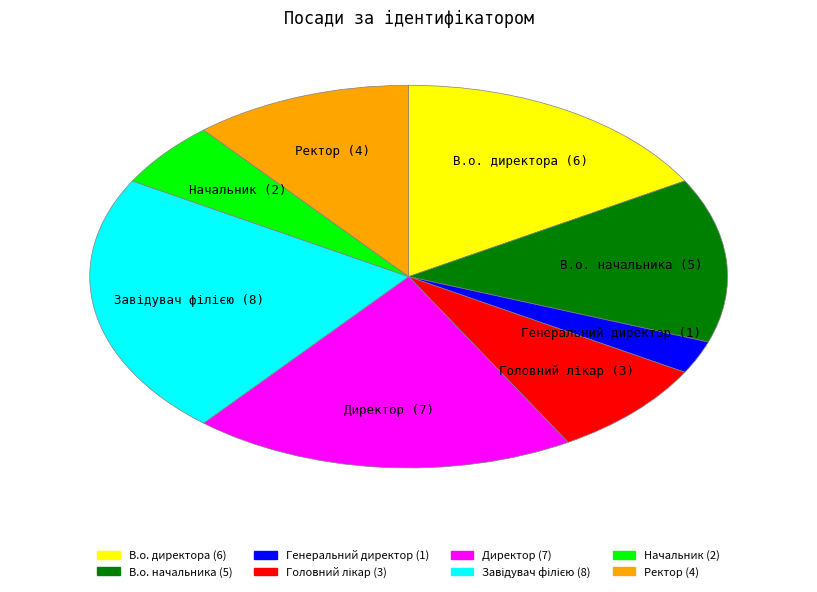

True or false: Ректор accounts for 11% of the total.

True